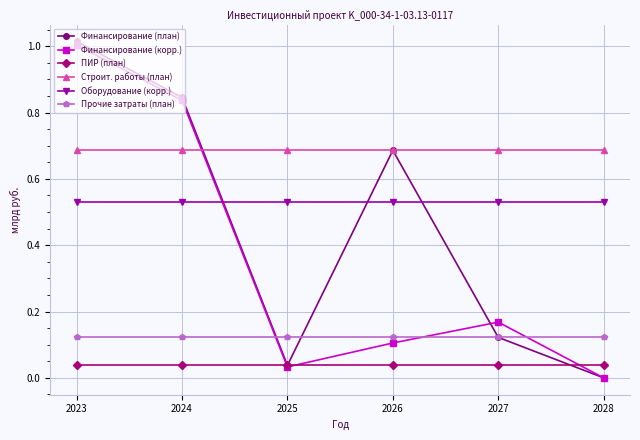

True or false: Строит. работы (план) and ПИР (план) cross at least once.

False